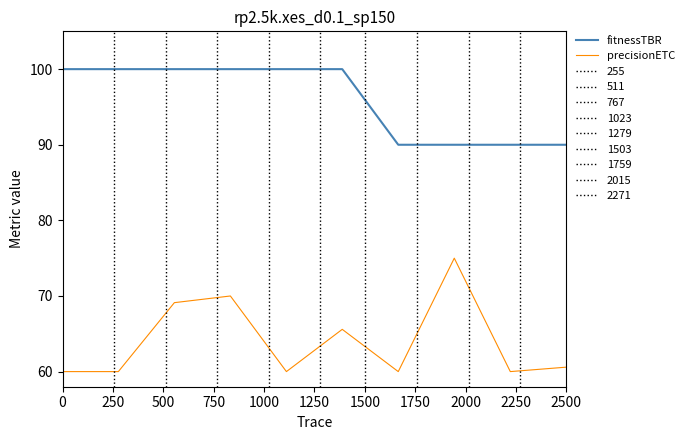

Count the number of categories in the chart.

10